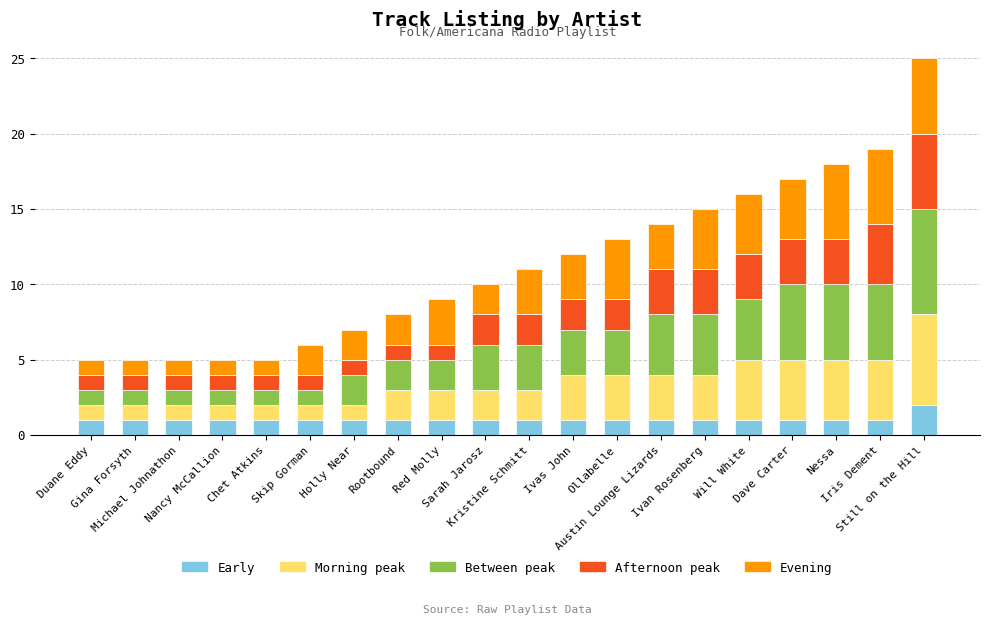

Count the Early values in the range 1 to 2.

20